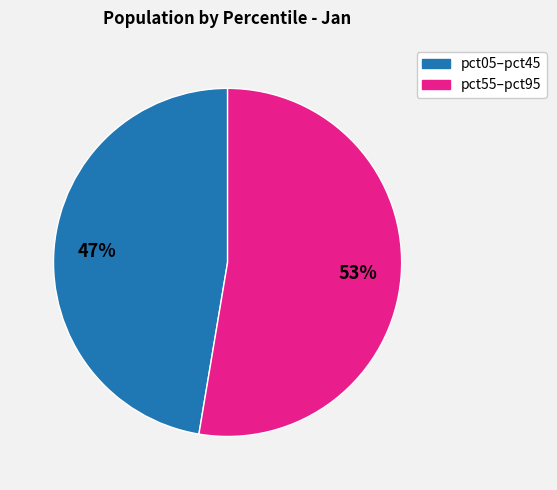

Is there a majority slice in this chart?

Yes